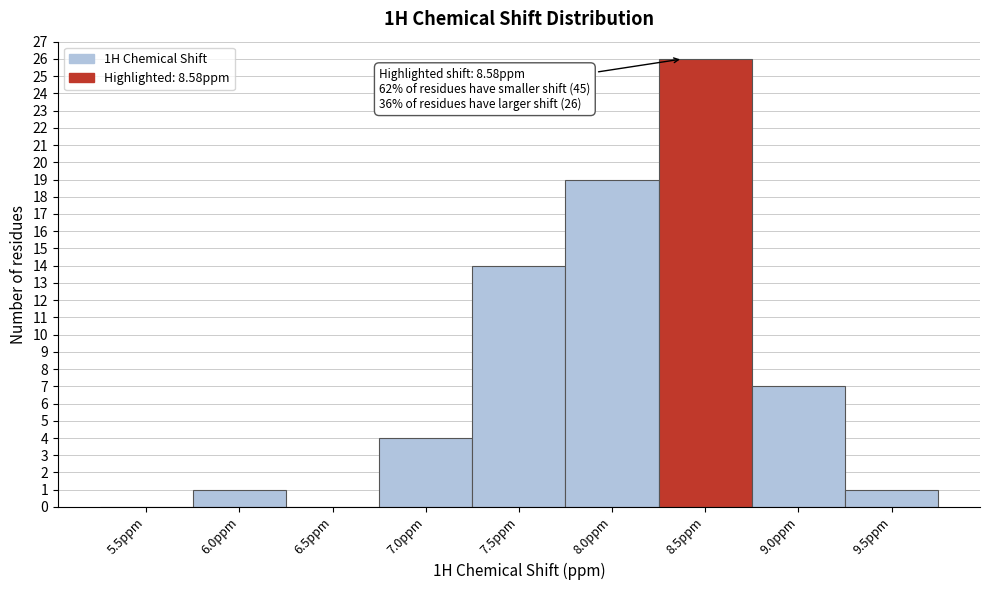

Reading left to right, transcribe all the data shown in this chart.

5.5ppm=0	6.0ppm=1	6.5ppm=0	7.0ppm=4	7.5ppm=14	8.0ppm=19	8.5ppm=26	9.0ppm=7	9.5ppm=1